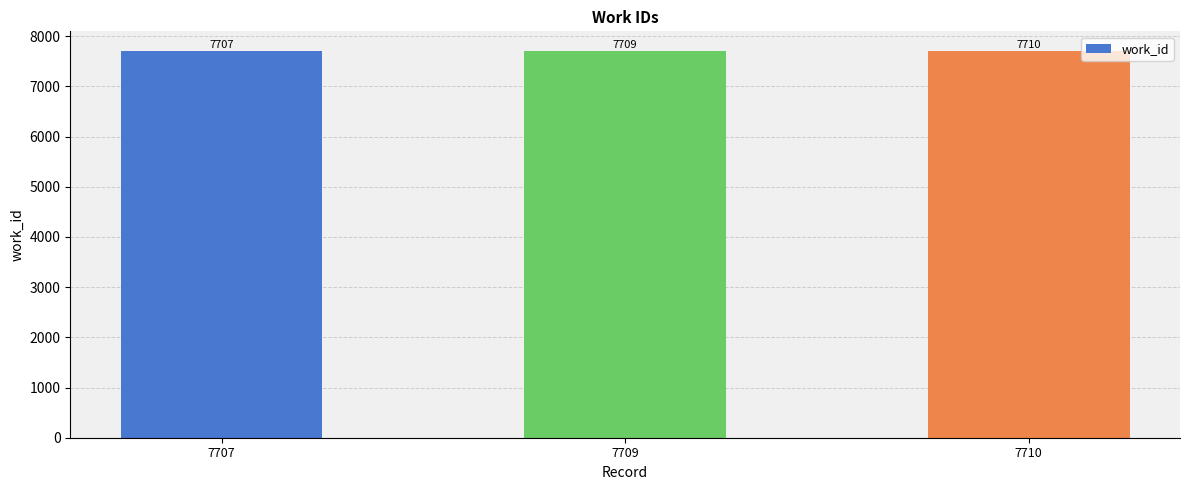

At which label is the value closest to 7708?

7707